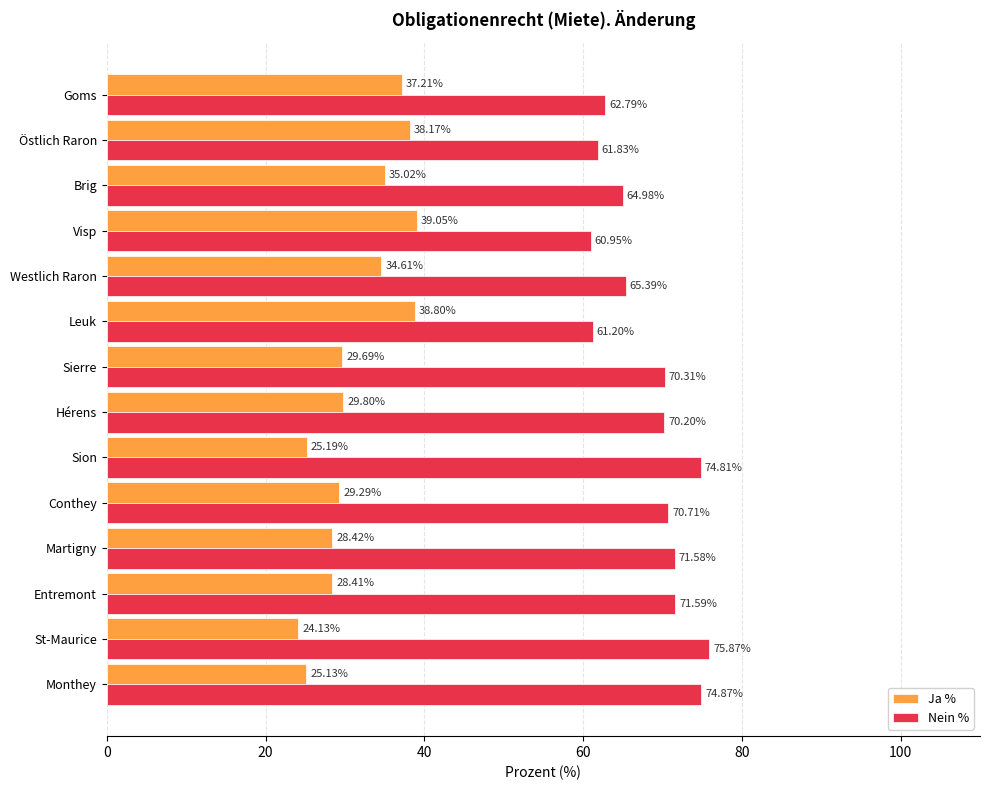

At which category does the chart reach its peak across all series?

St-Maurice